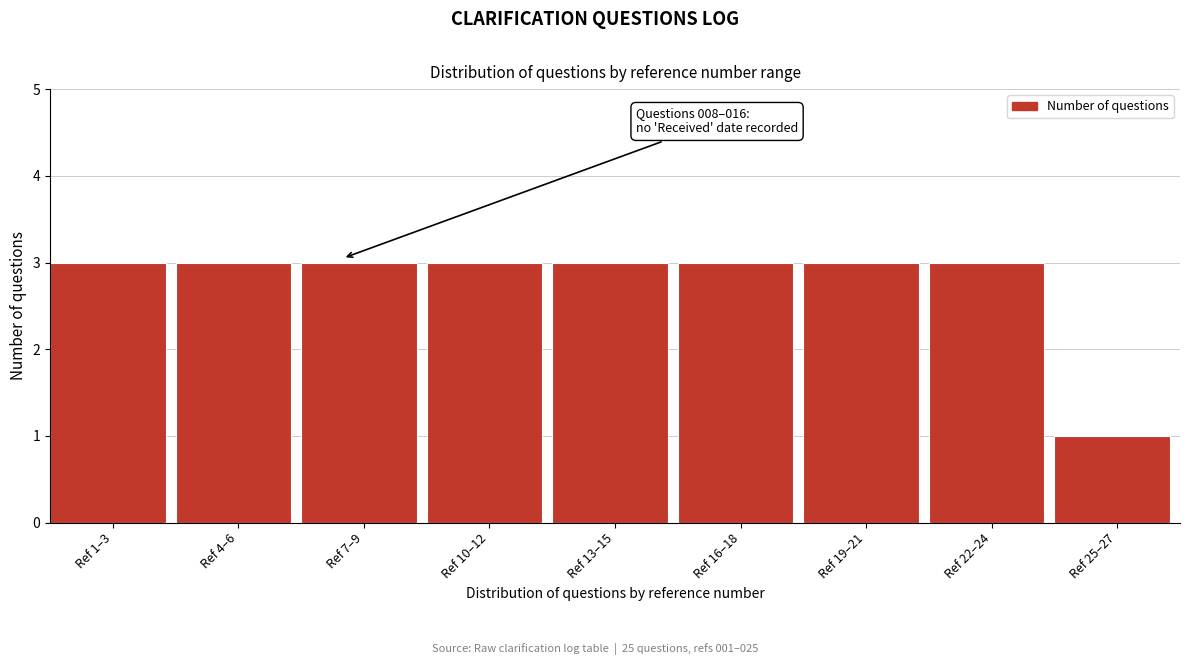

Reading left to right, list all the values displayed in this chart.

Ref 1–3=3	Ref 4–6=3	Ref 7–9=3	Ref 10–12=3	Ref 13–15=3	Ref 16–18=3	Ref 19–21=3	Ref 22–24=3	Ref 25–27=1